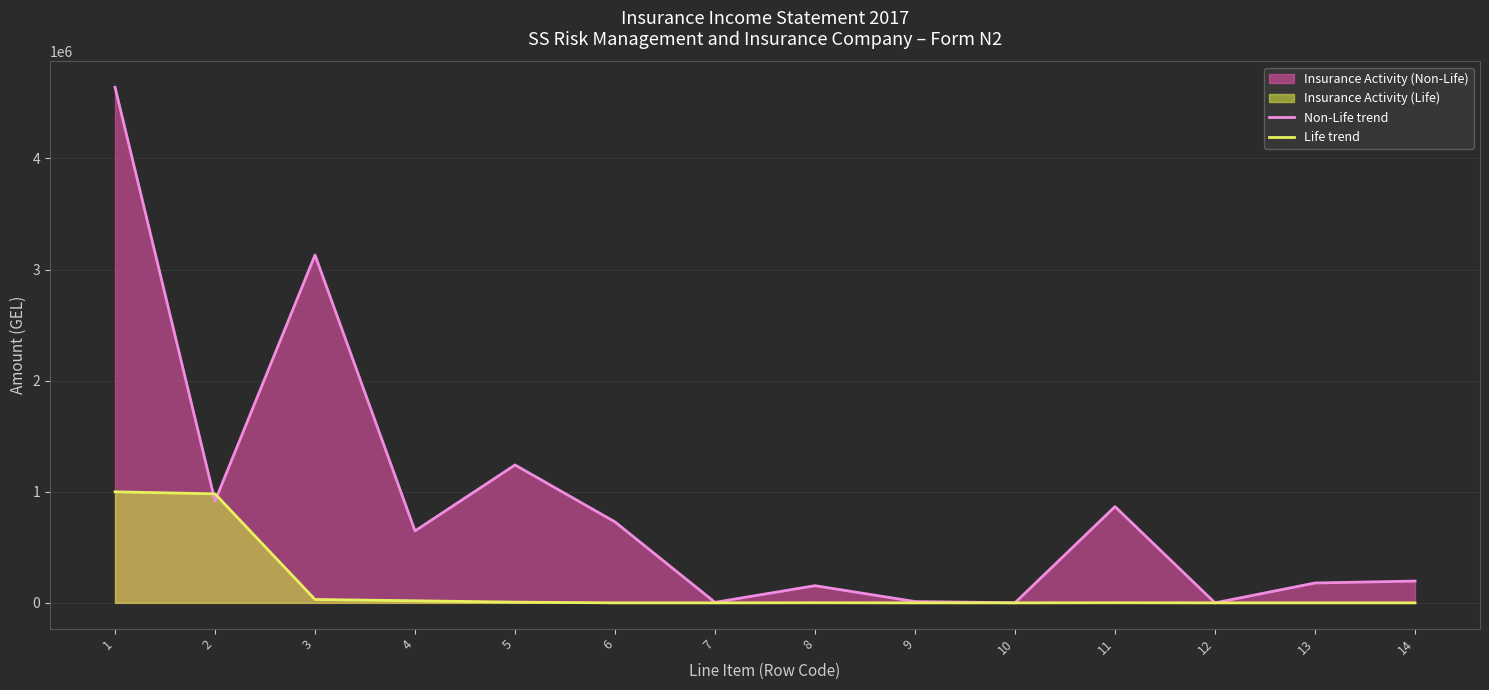

How many data points in Life trend are above 910?

7